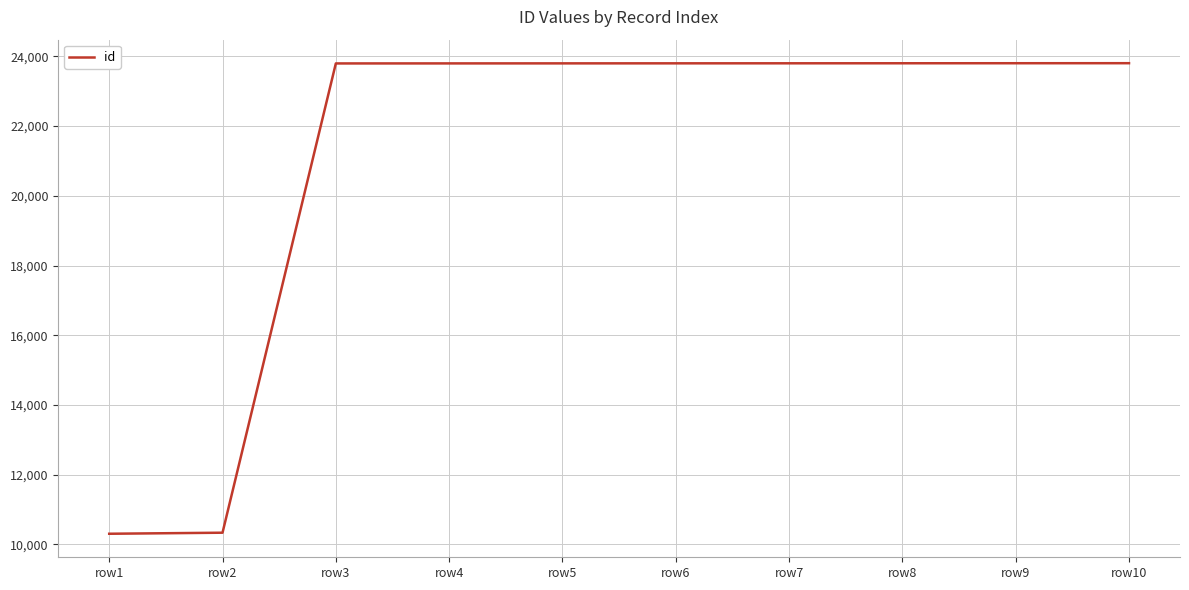

Is it true that the value at row6 is 34505?

False